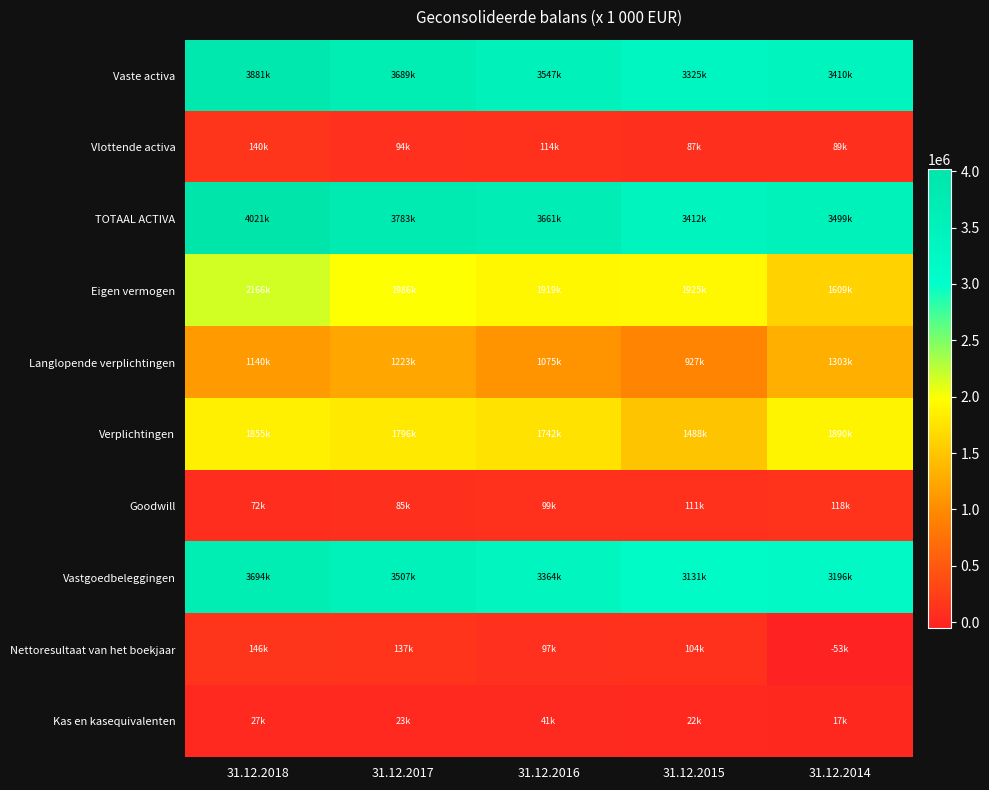

Which has a higher value, 31.12.2015 or 31.12.2014?

31.12.2014